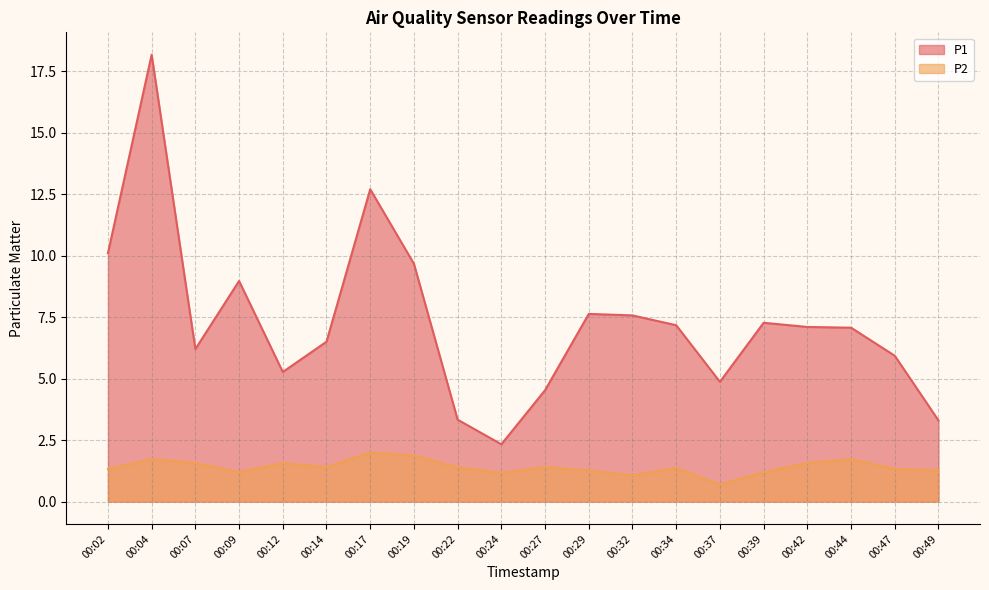

How many lines are shown in the chart?

2